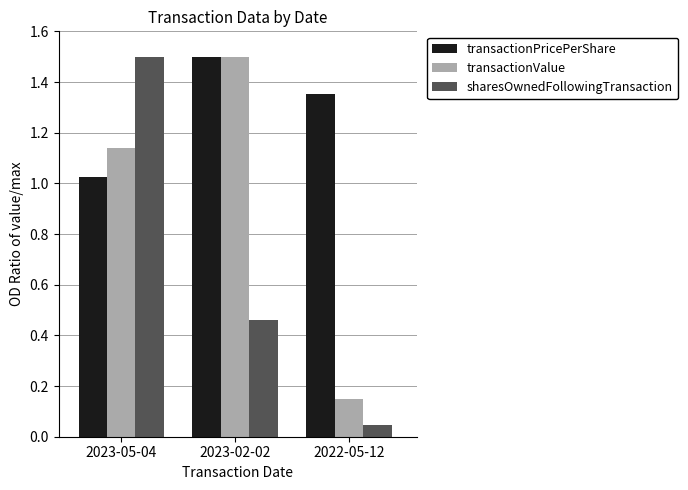

What is the approximate value of sharesOwnedFollowingTransaction at 2023-05-04?

1.5